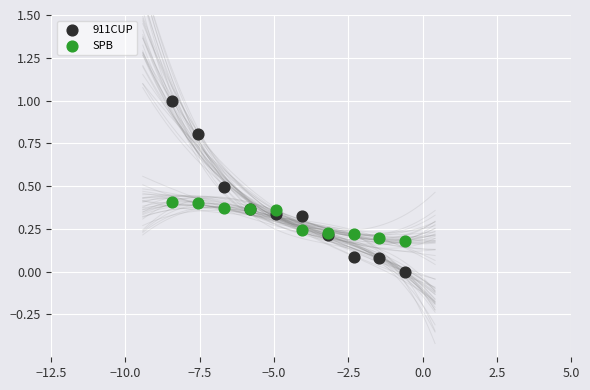

What is the X range (max minus min) for the scatter plot?

7.8